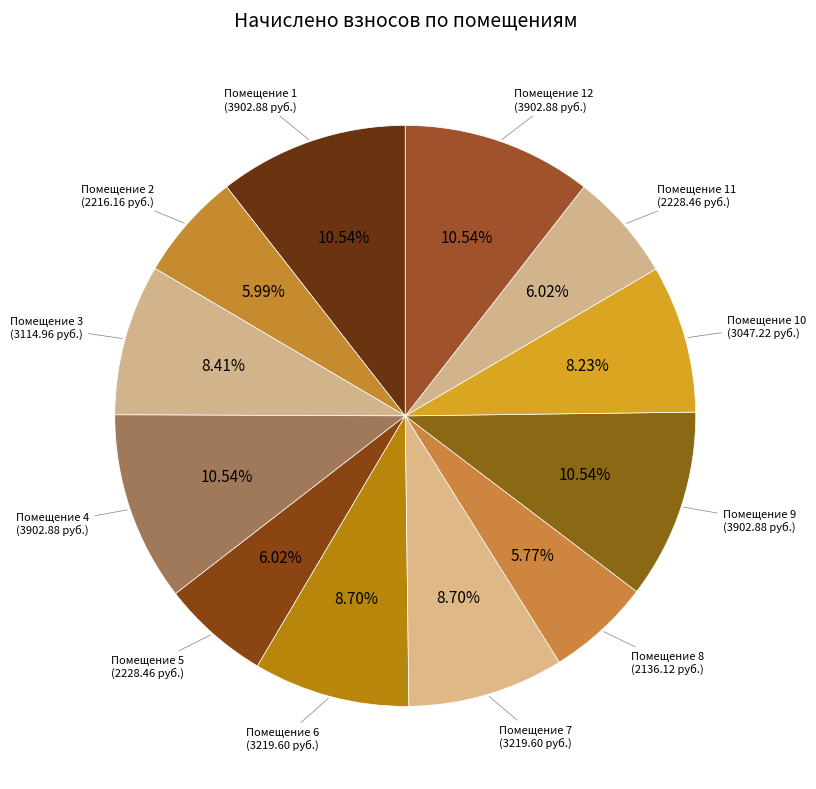

Is there a majority slice in this chart?

No